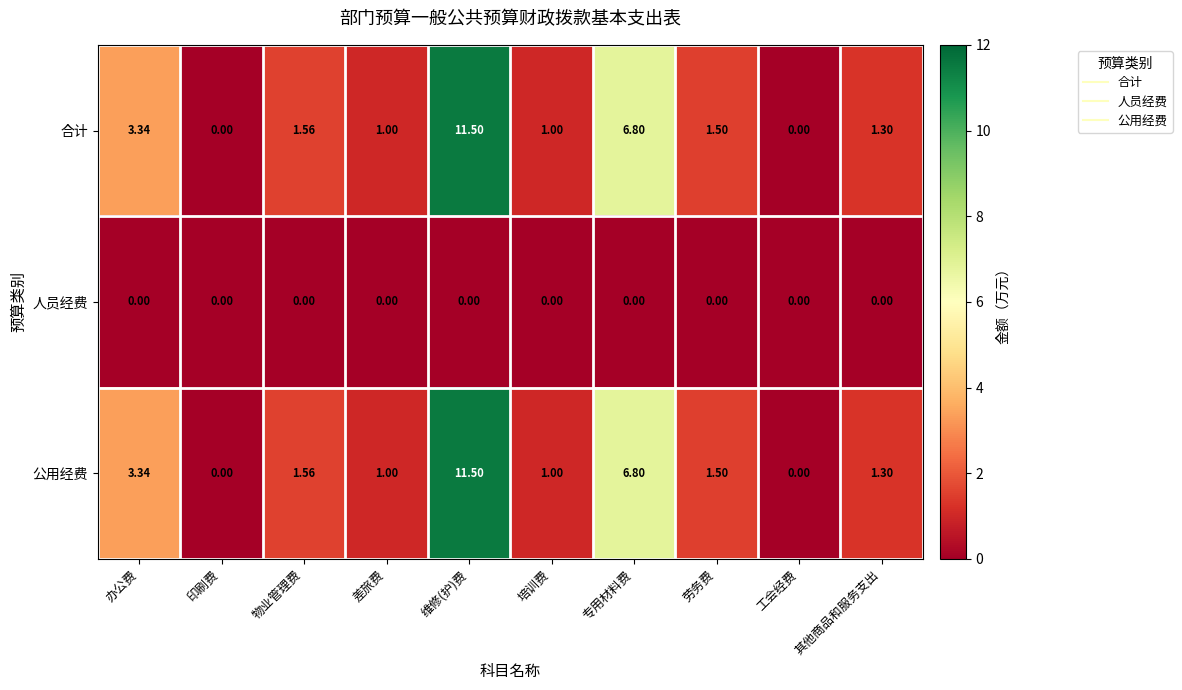

What is the total value across all series at 差旅费?

2.0